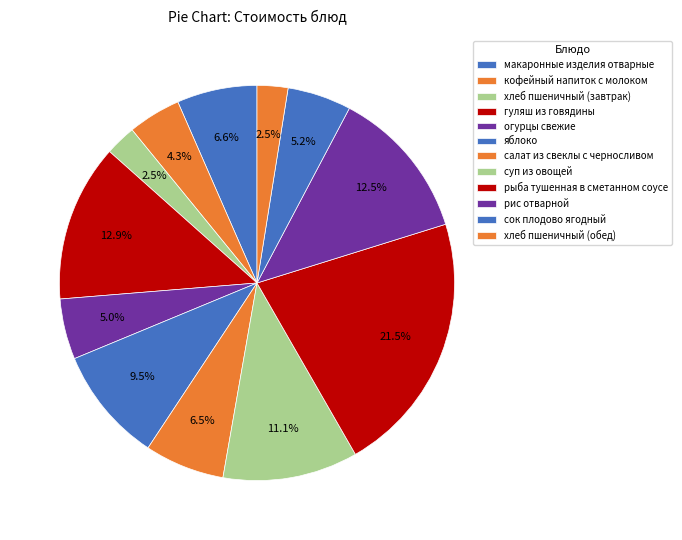

To the nearest percent, what percentage of the pie is хлеб пшеничный (завтрак)?

3%